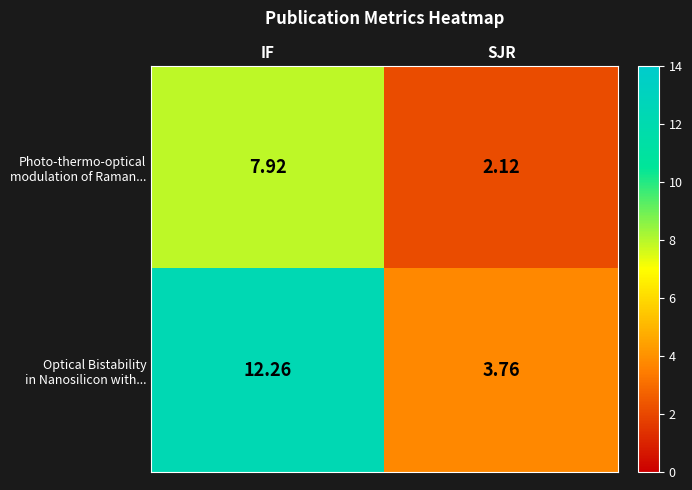

At which category does the chart reach its peak across all series?

IF